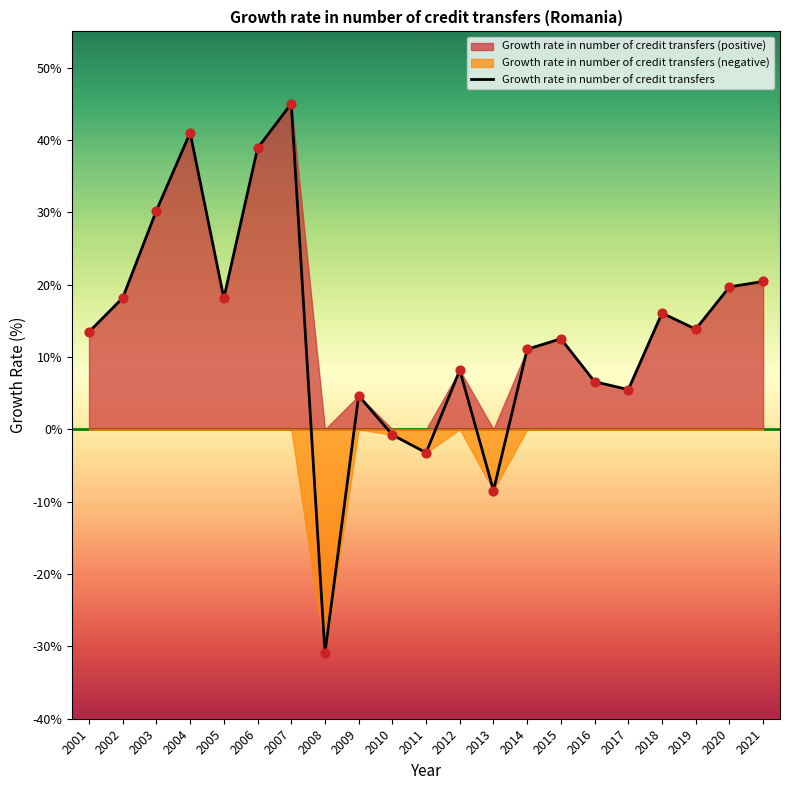

What is the ratio of the value at 2018 to the value at 2002?

0.9